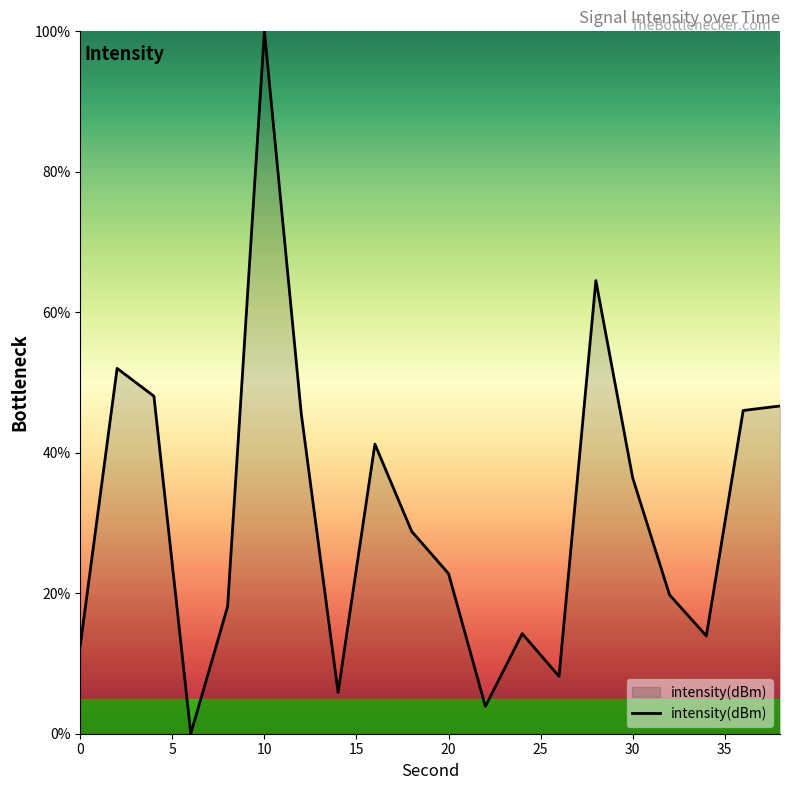

Count the number of values greater than 28.

10